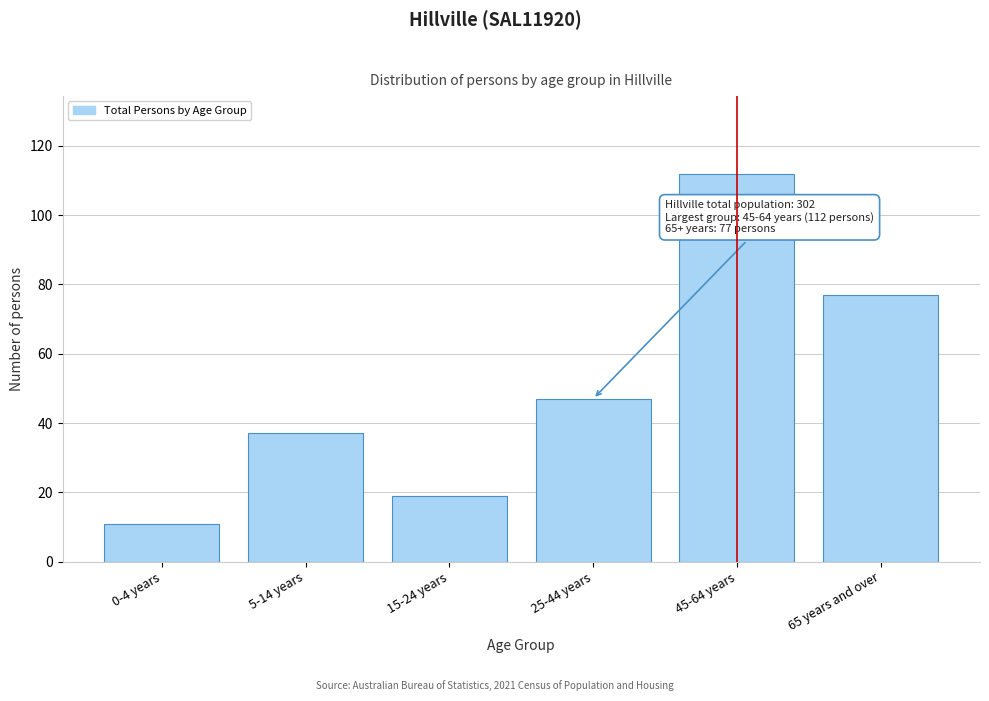

Reading left to right, what are all the values shown in this chart?

0-4 years=11	5-14 years=37	15-24 years=19	25-44 years=47	45-64 years=112	65 years and over=77